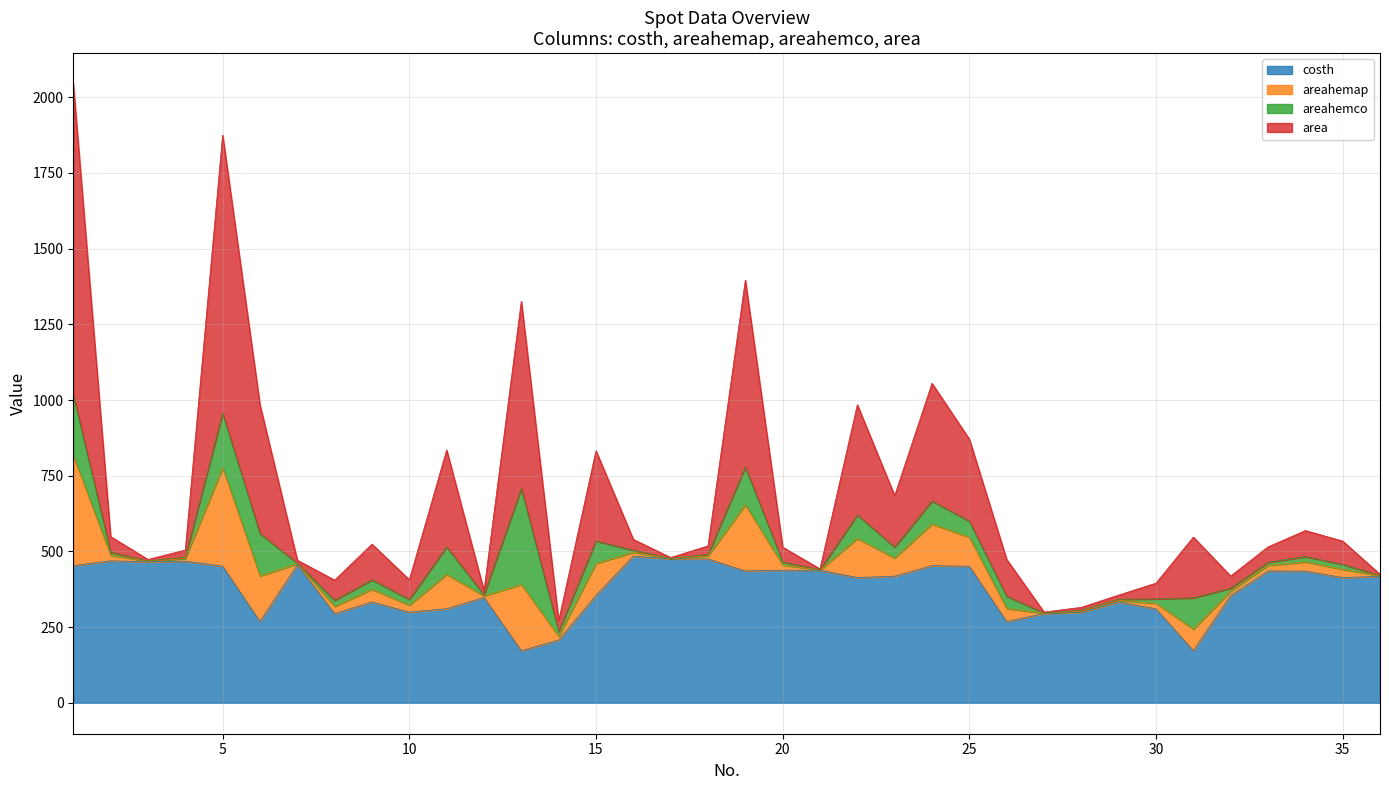

At which label does costh first exceed 418?

1